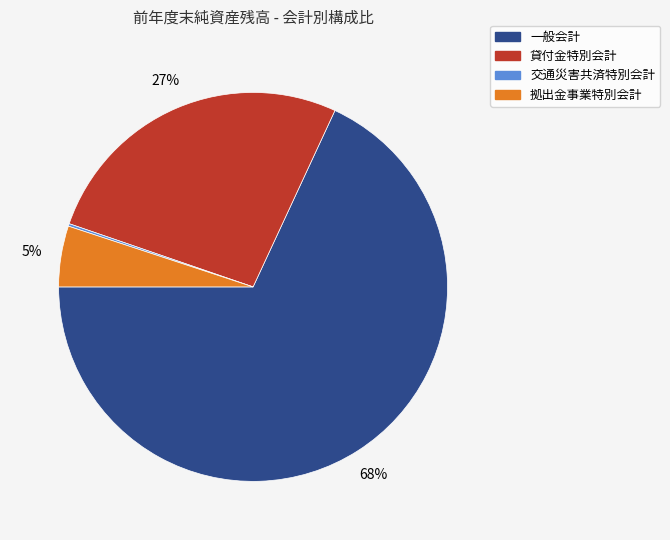

The 一般会計 slice represents 62% of the pie. True or false?

False